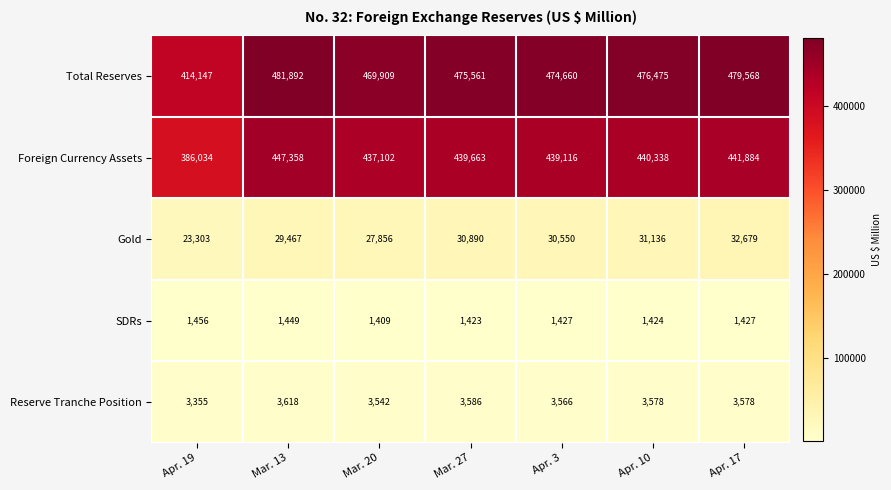

Is it true that Reserve Tranche Position equals 3586 at Mar. 27?

True